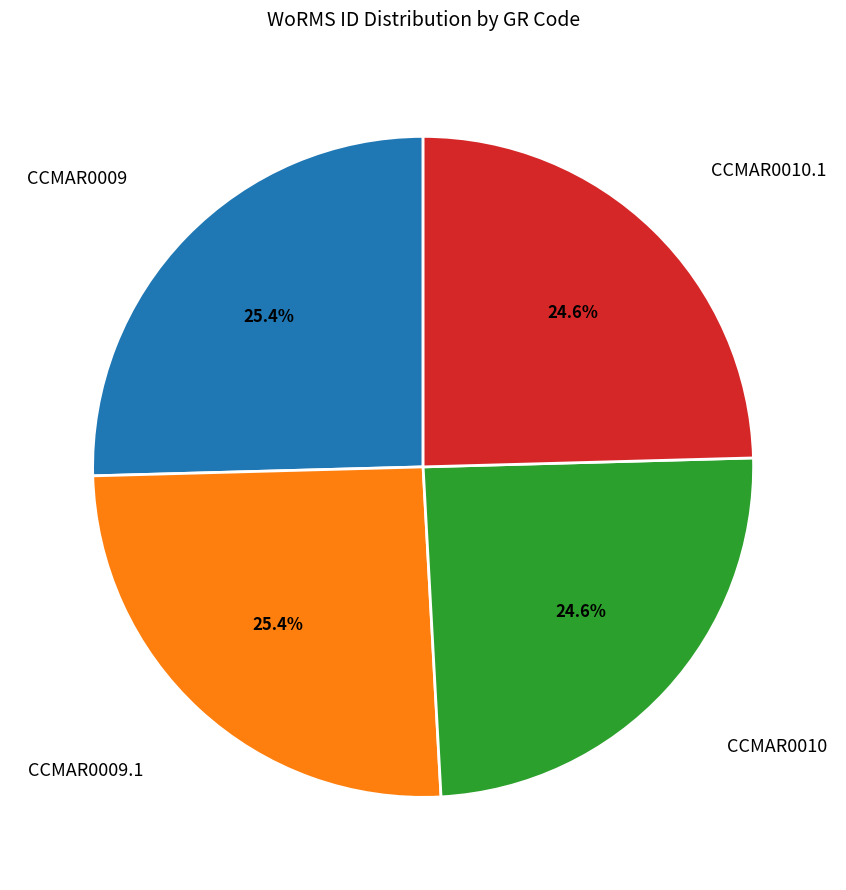

To the nearest percent, what is the difference between the CCMAR0010 and CCMAR0009.1 slice percentages?

1%